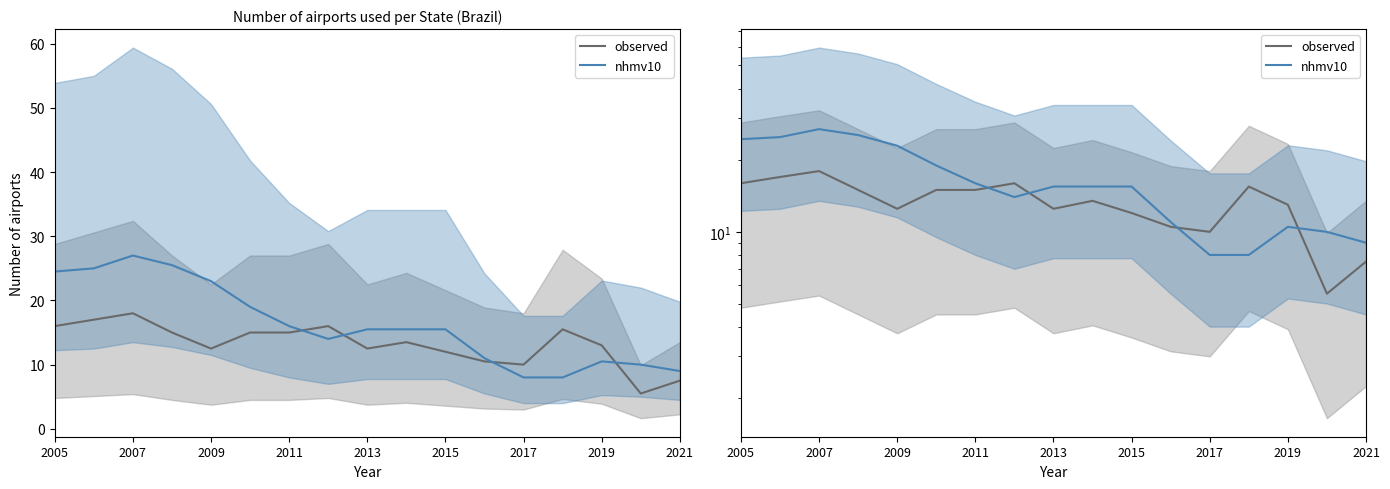

What is the minimum value shown in the chart?

5.5